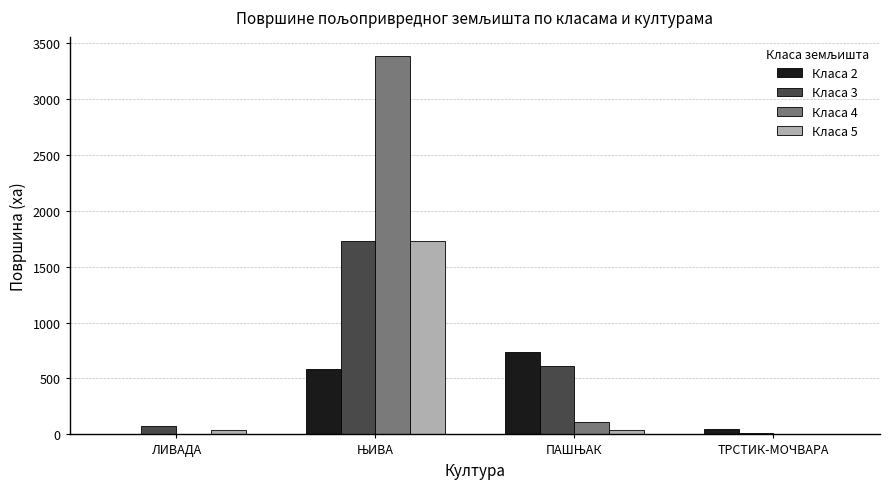

True or false: Класа 4 has a value of 2263.8 at ТРСТИК-МОЧВАРА.

False